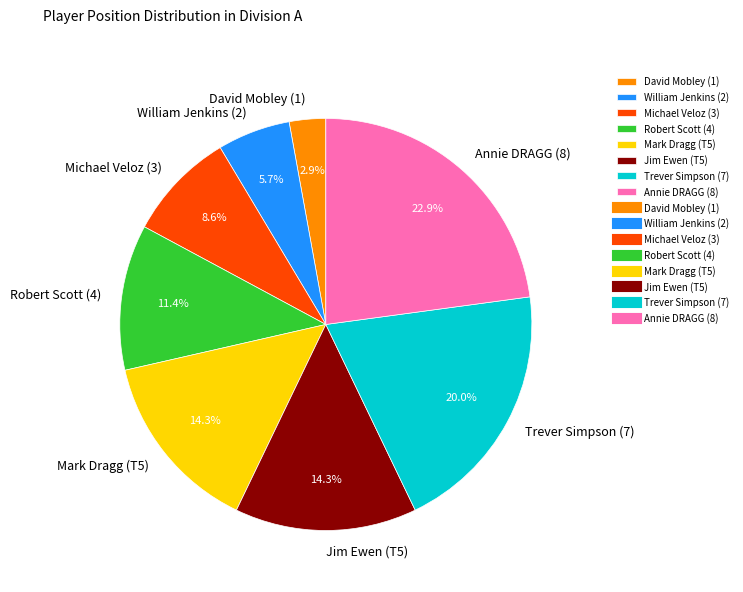

How many segments does this pie chart have?

8